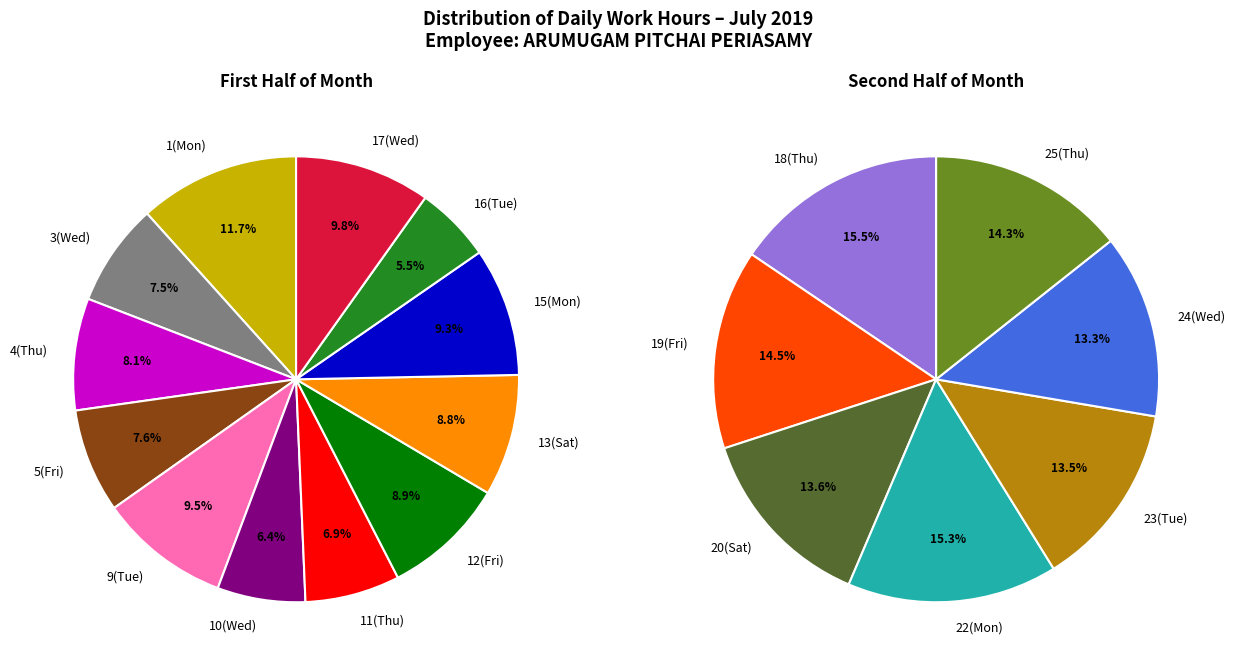

Is the sum of 11-Thu and 9-Tue greater than half?

No